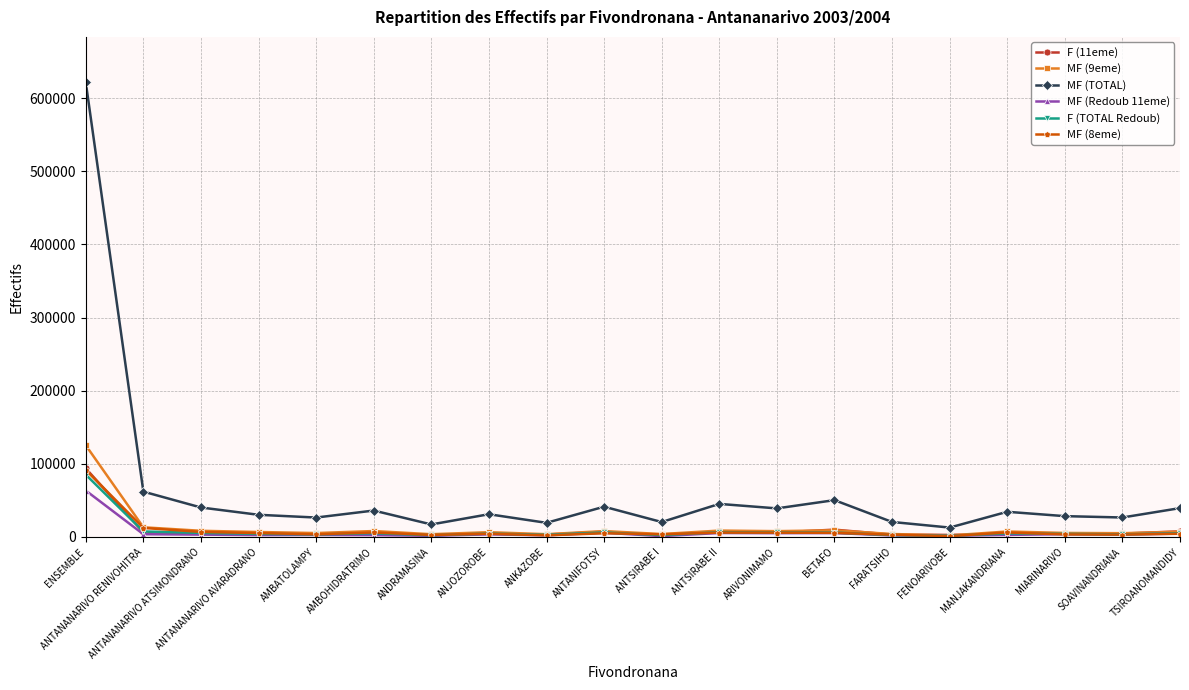

True or false: MF (TOTAL) has a value of 28476 at MIARINARIVO.

True